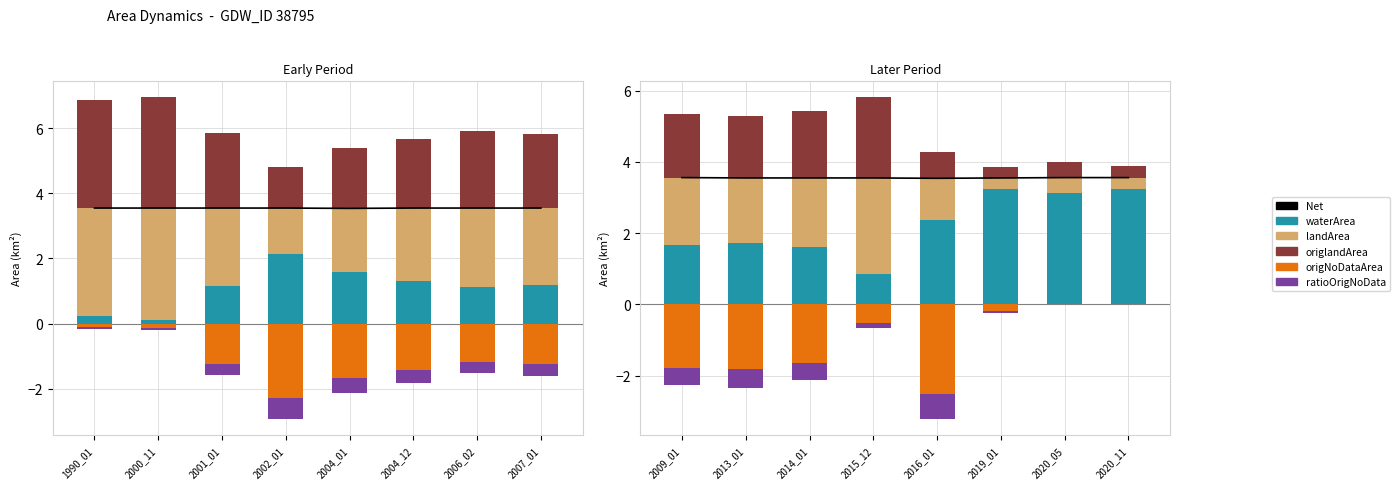

What is the maximum value shown in the chart?

3.6